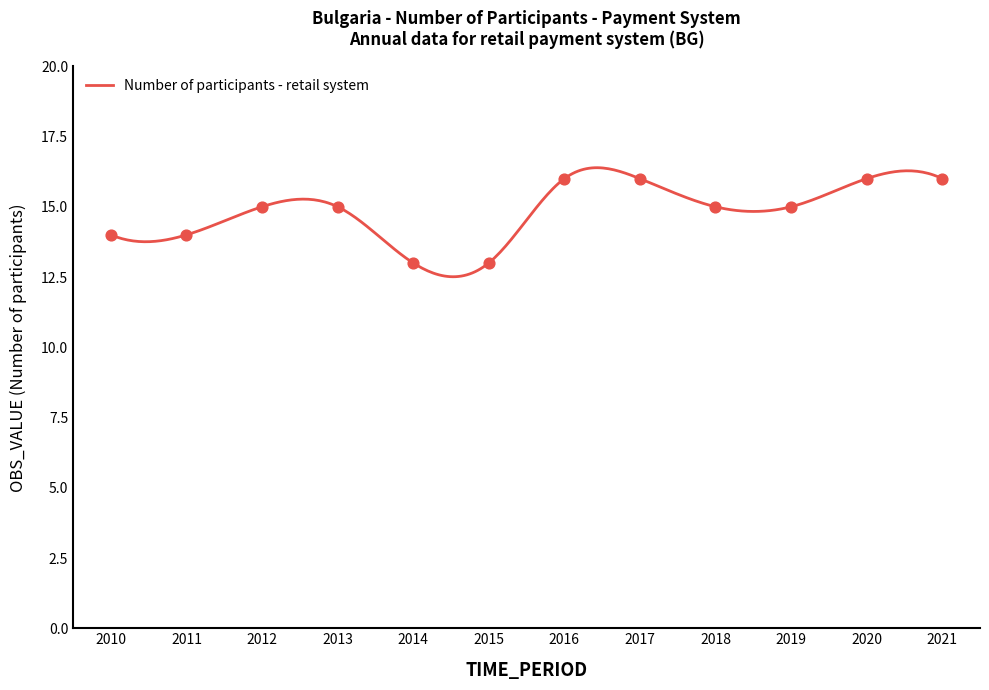

What is the change in value from 2015 to 2017?

+3